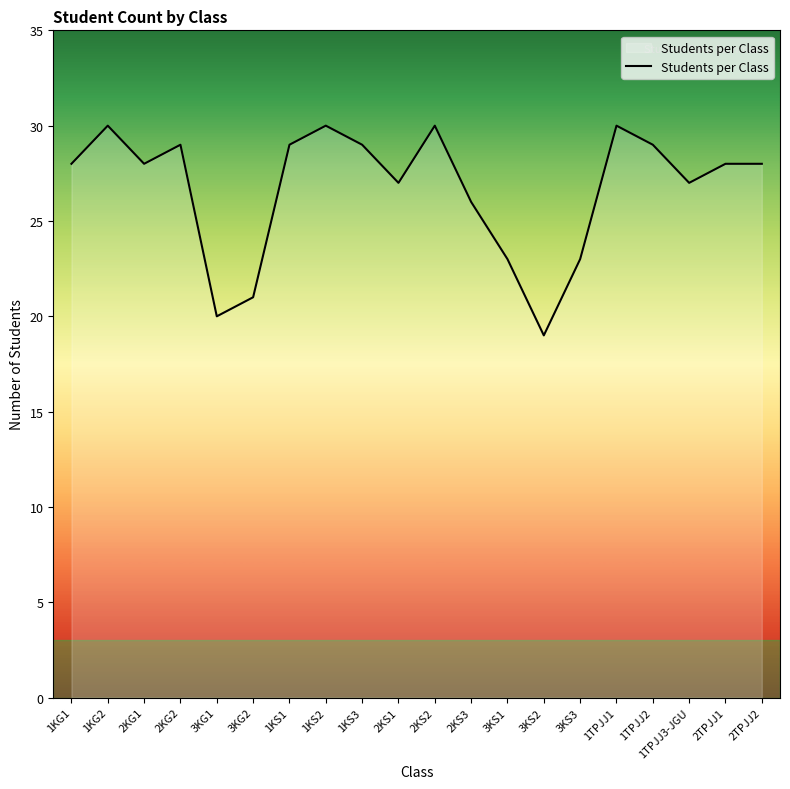

What is the maximum value shown in the chart?

30